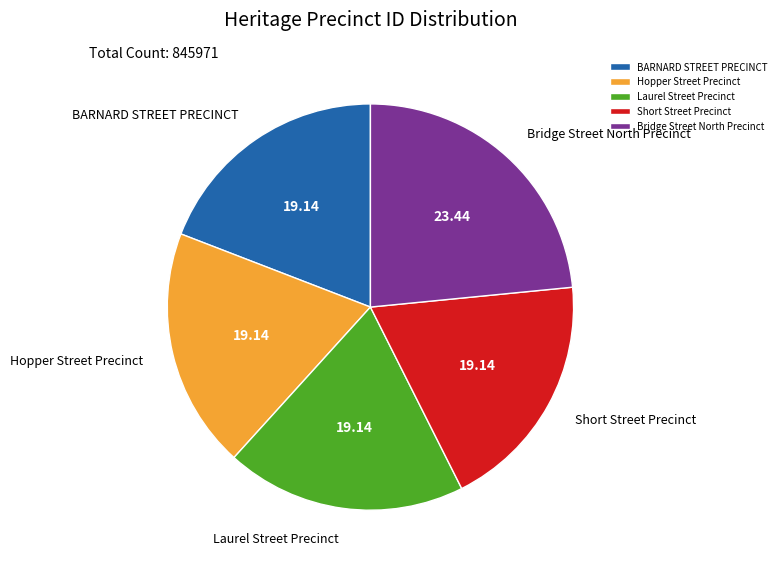

Approximately how many times larger is the value at Hopper Street Precinct compared to Laurel Street Precinct?

1.0